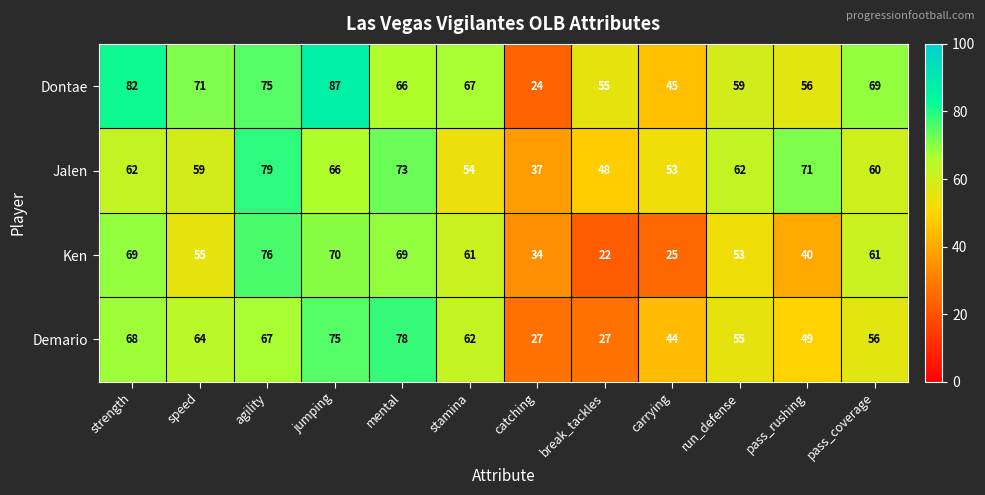

What is the greatest value displayed?

87